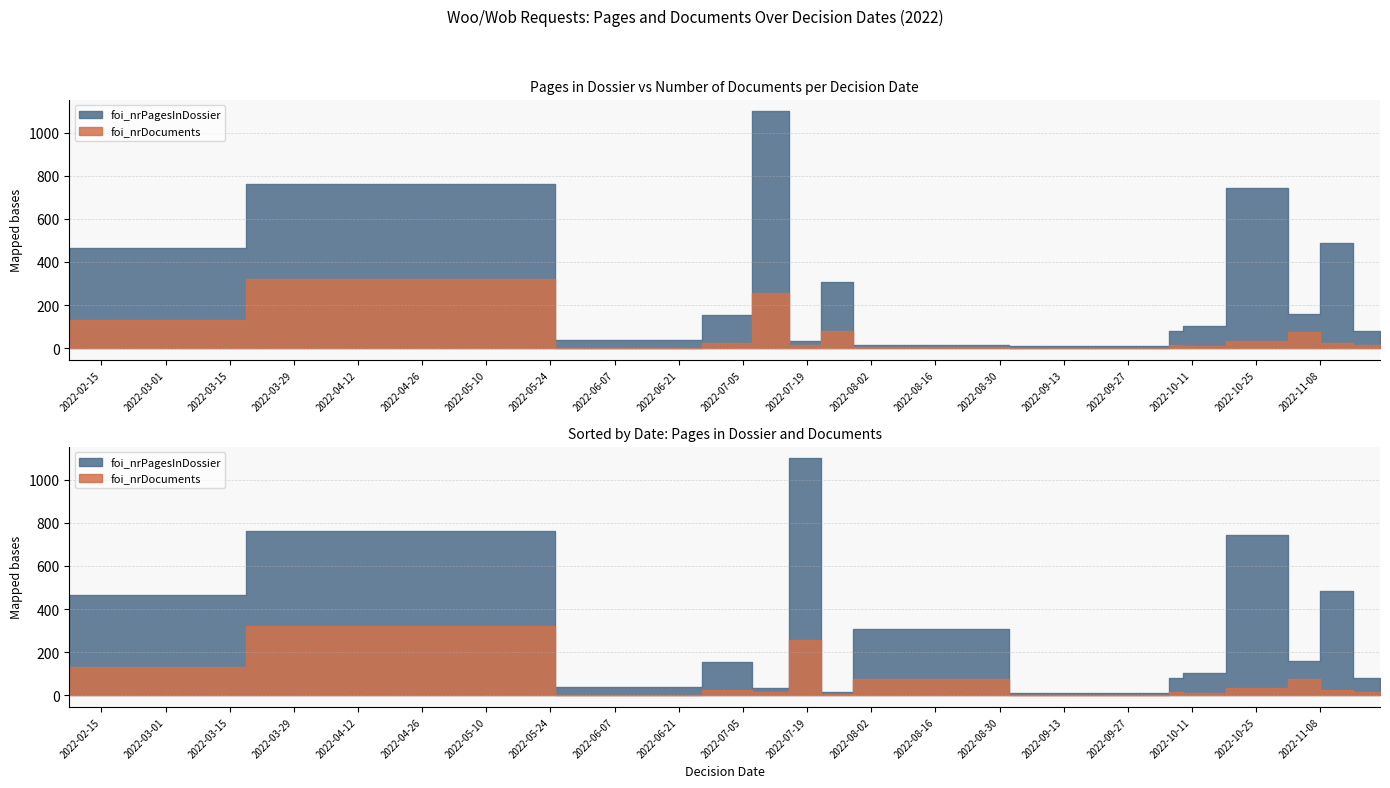

At which label does foi_nrPagesInDossier first exceed 154?

2022-02-08